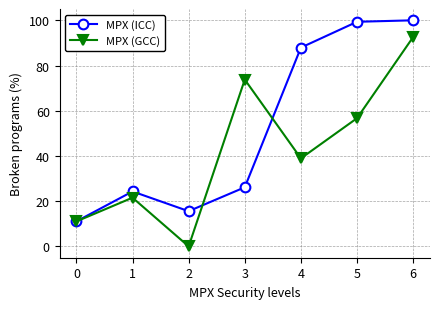

At 6, list the series in order from smallest to largest.

MPX (GCC), MPX (ICC)